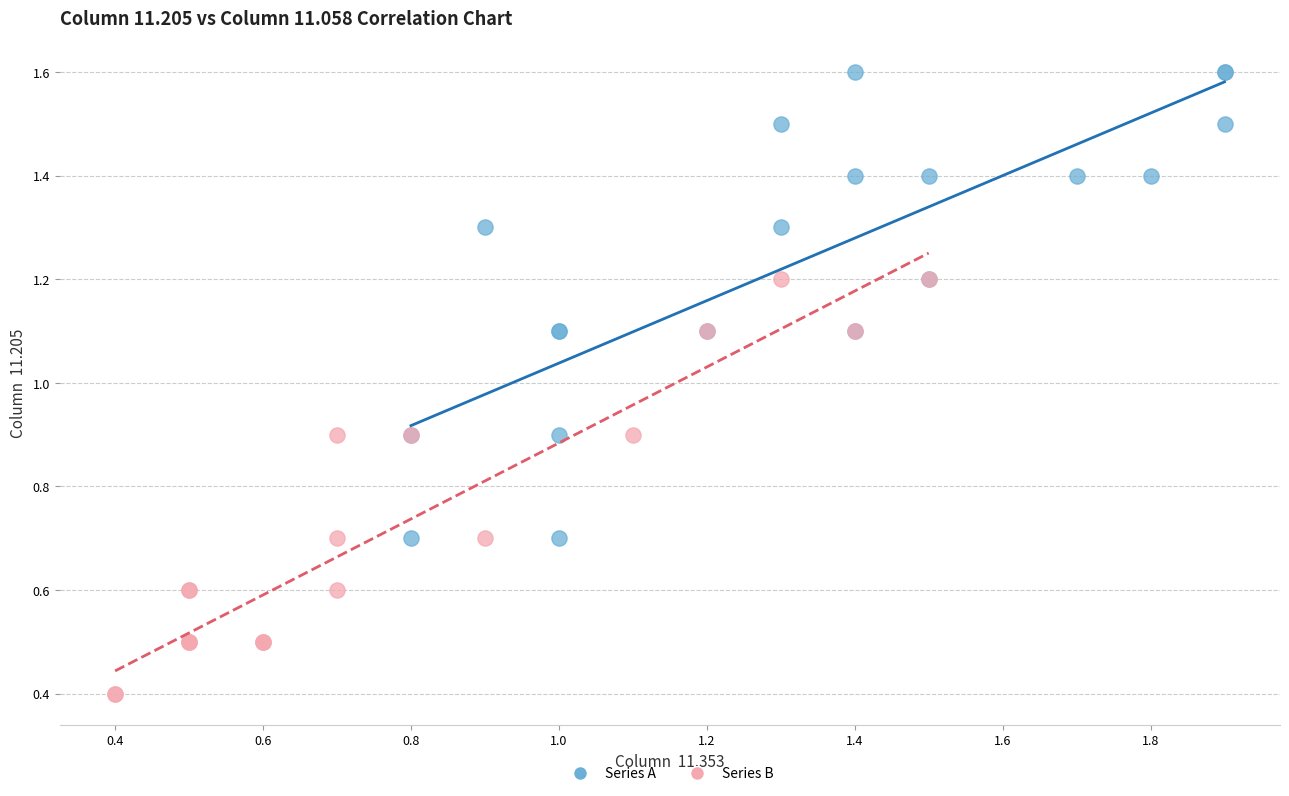

Which series has the largest Y range (max minus min)?

Series A